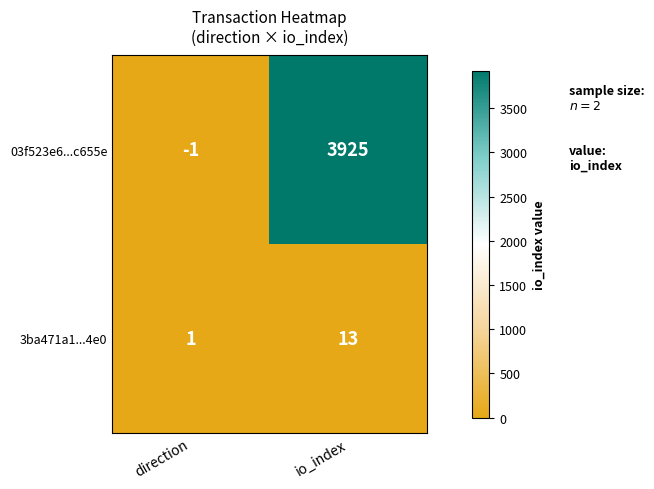

True or false: 3ba471a1...4e0 has a value of 1 at direction.

True